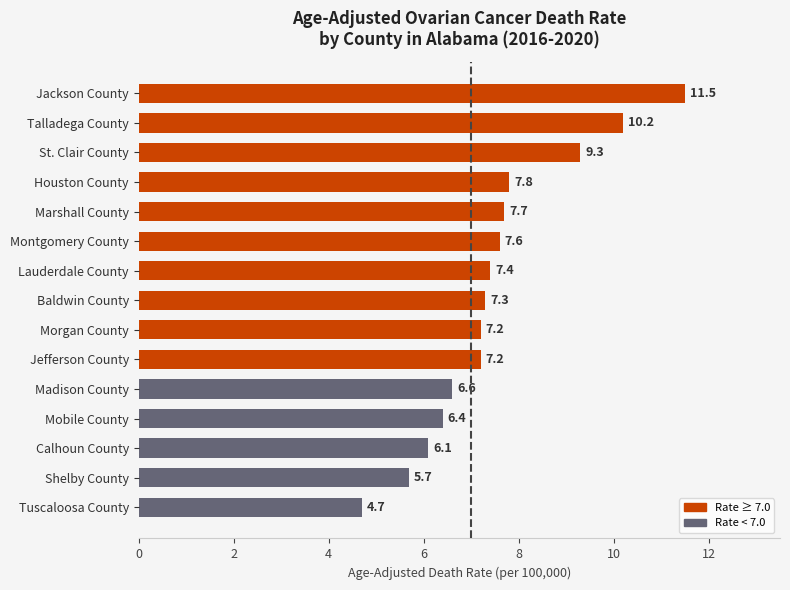

How many data points are less than 7?

5